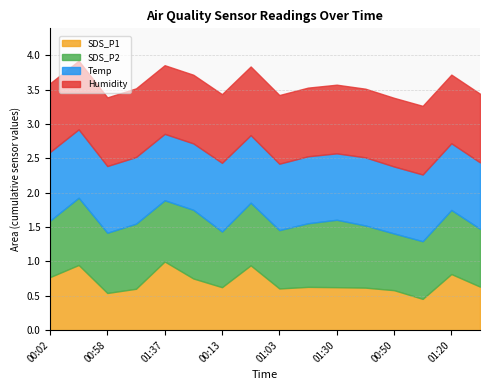

How many lines are shown in the chart?

4